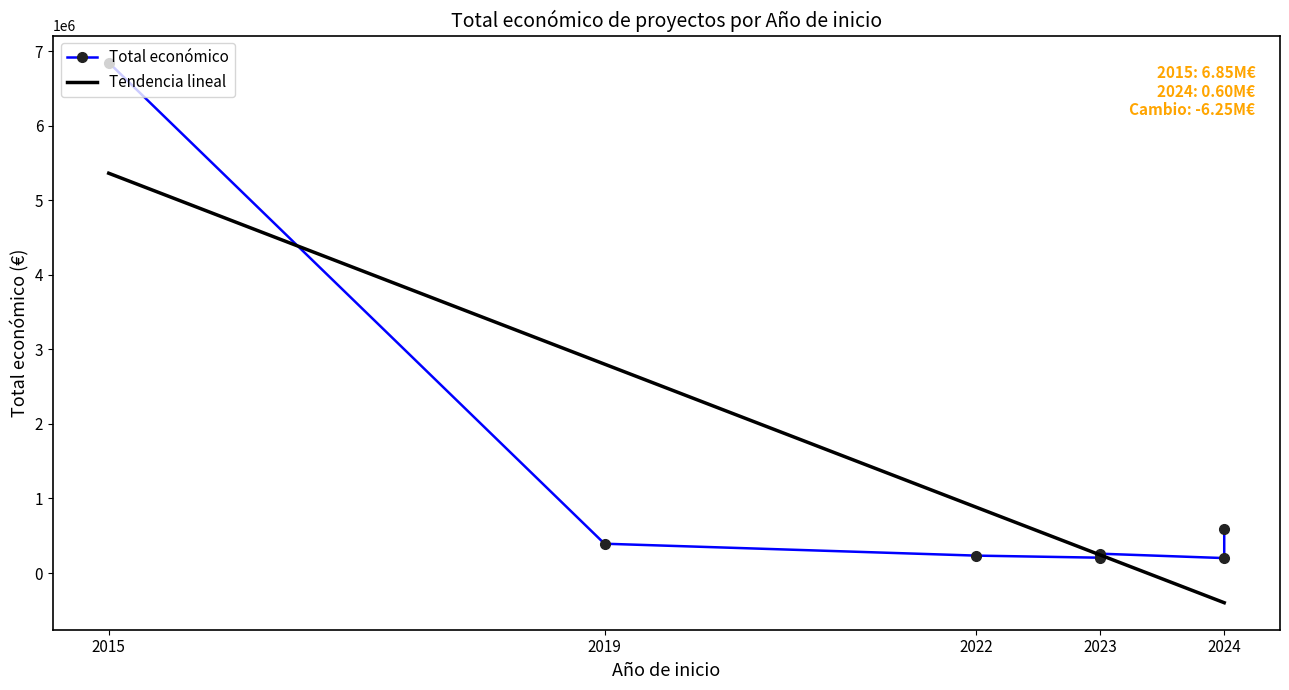

What is the highest value of the Tendencia lineal series?

5364818.7